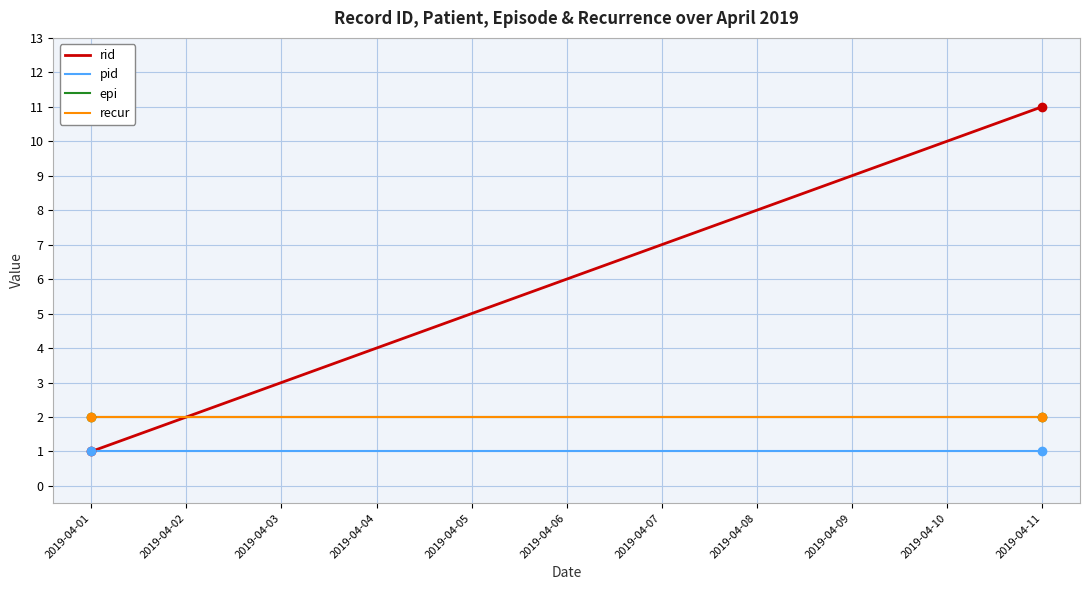

True or false: epi has more than 2 points higher than both neighbors.

False